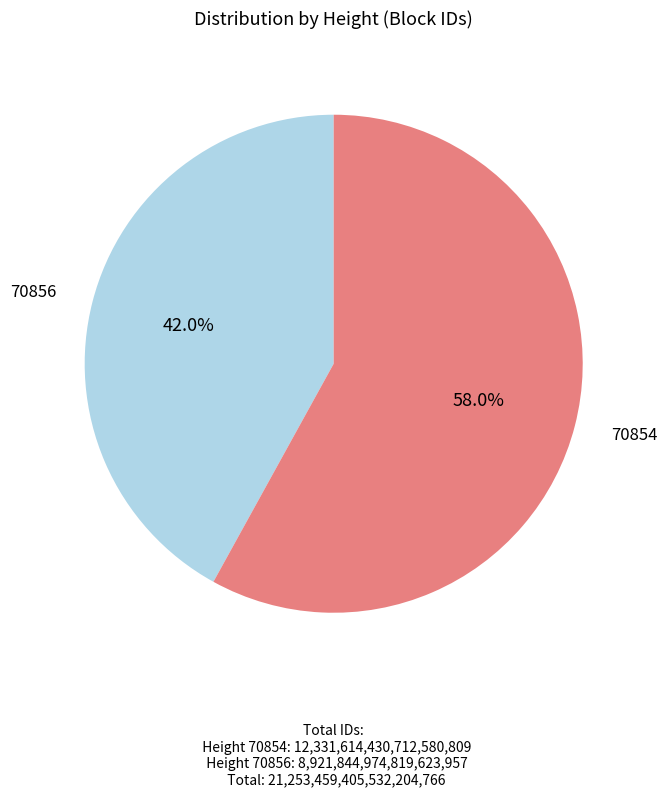

Does any single category account for the majority?

Yes